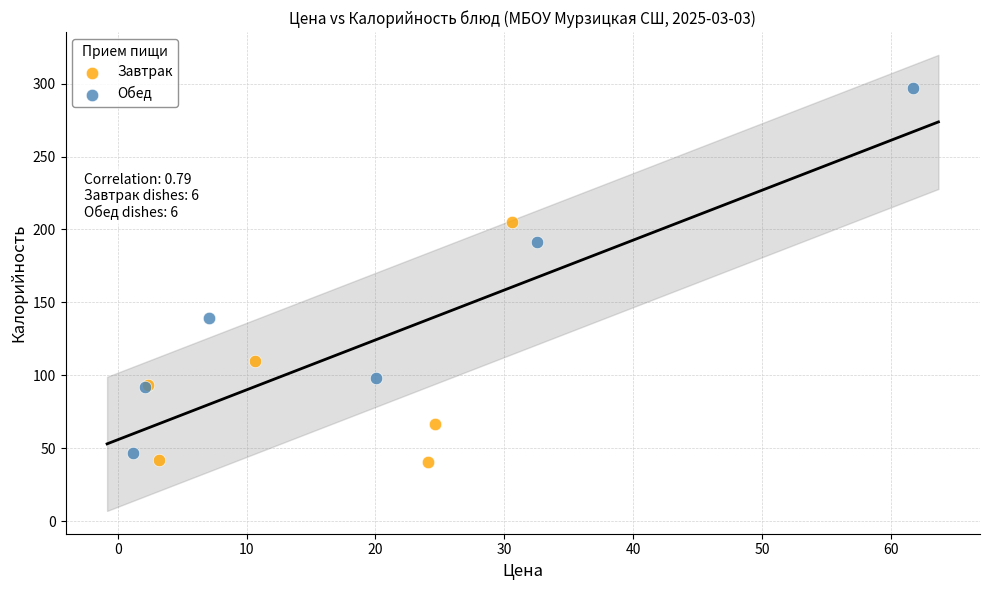

Which series has the widest spread of Y values?

Обед